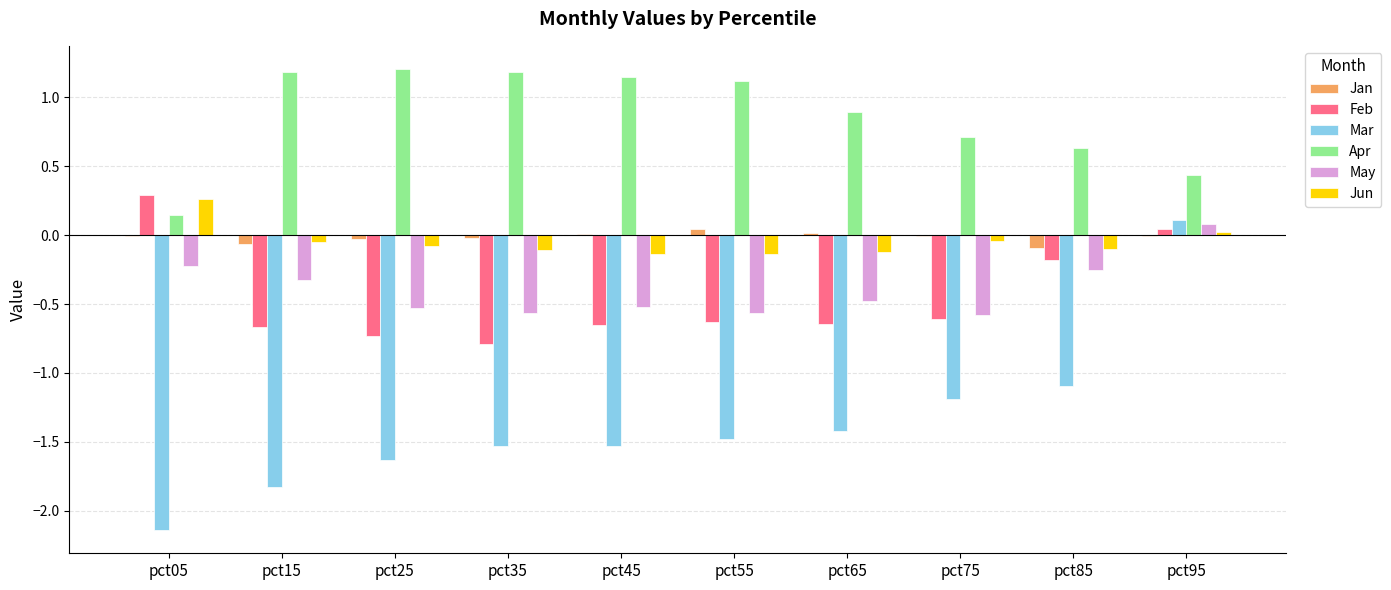

The Feb series shows 0.0 at pct95. True or false?

True